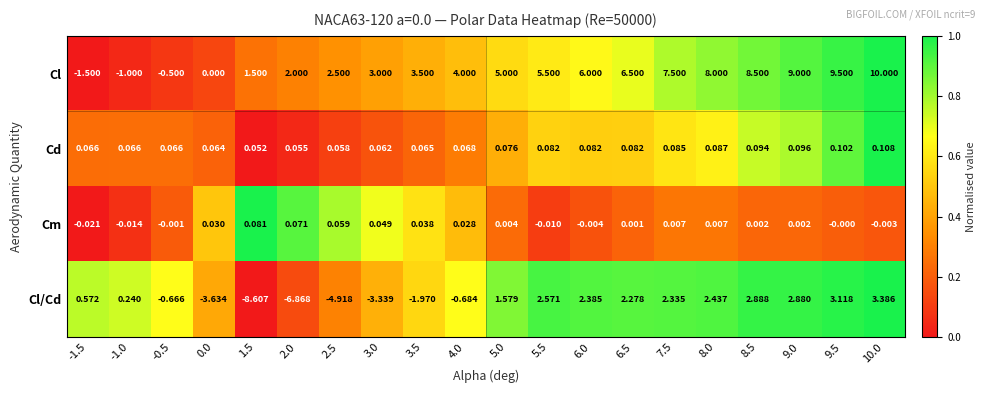

Which series has the largest range (max minus min)?

Cl/Cd